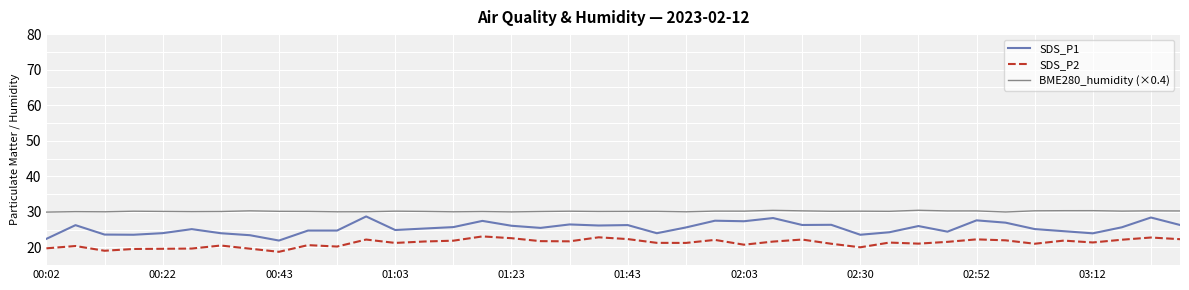

True or false: SDS_P1 and SDS_P2 cross at least once.

False